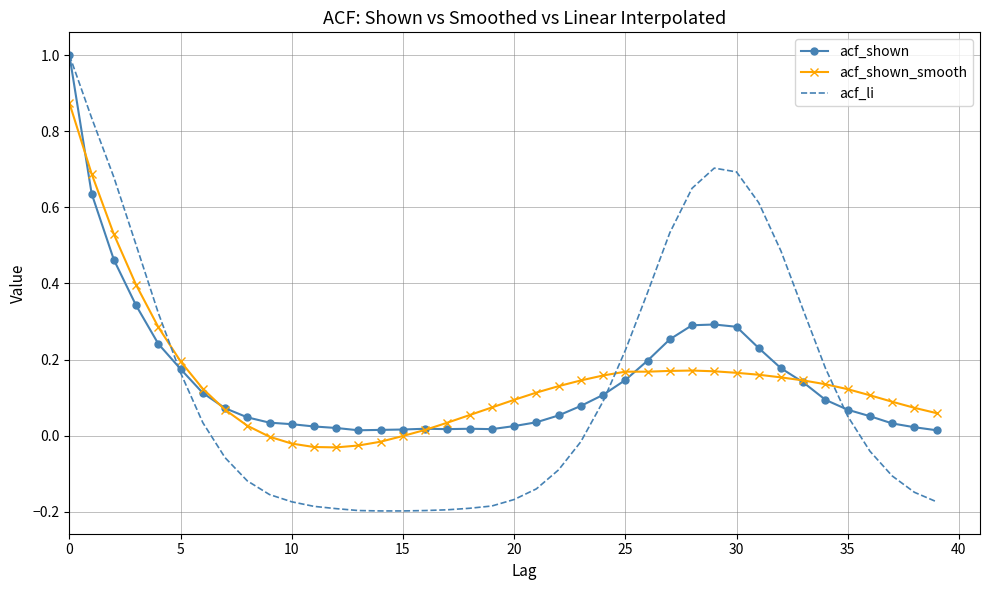

Which series has the widest spread of values?

acf_li